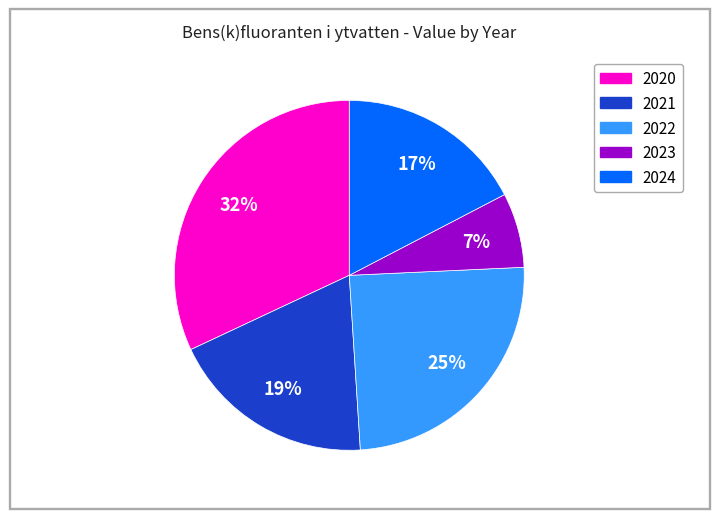

Is there any slice that represents more than half of the pie?

No